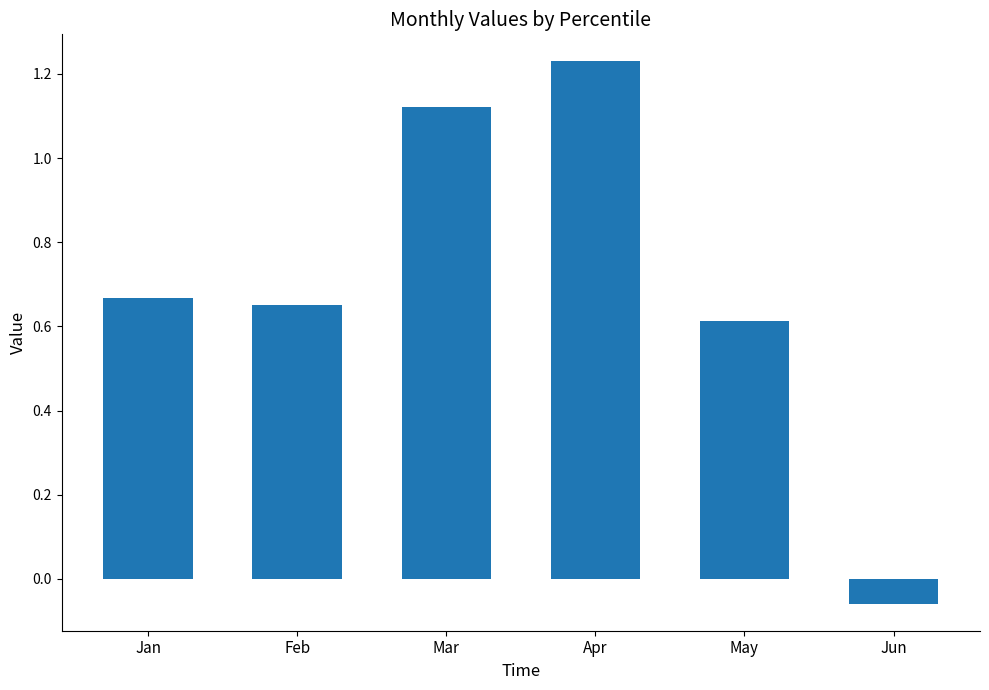

Which category has the lowest value across all series?

Jun